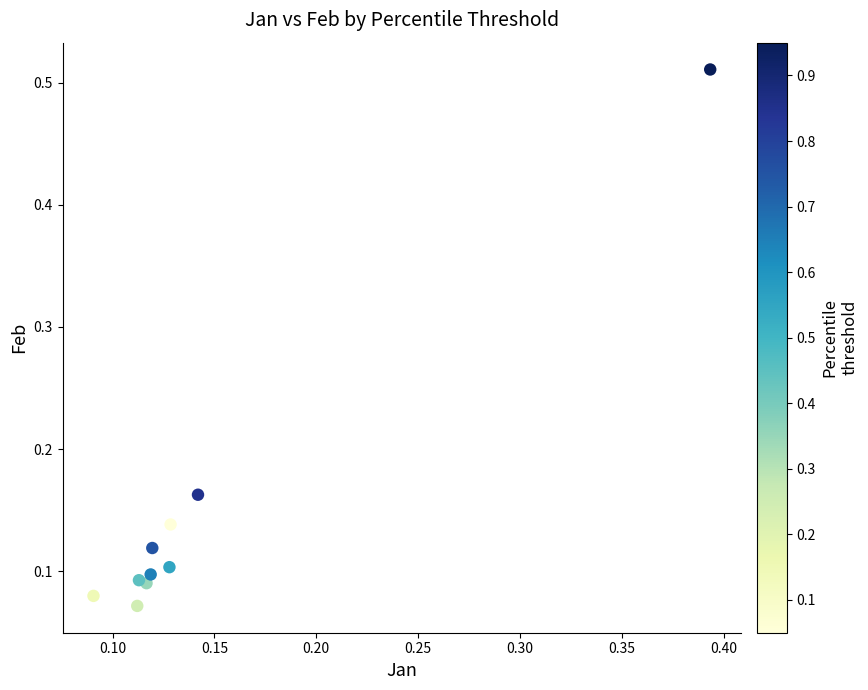

What is the range of X values (max minus min)?

0.3